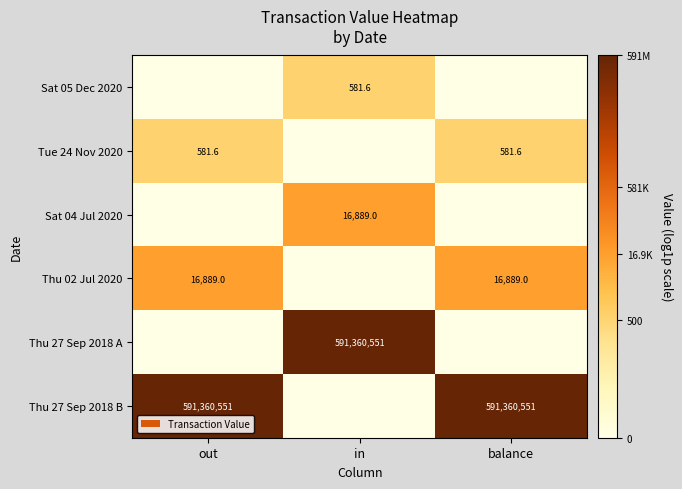

Is it true that Sat 05 Dec 2020 equals 581.6 at in?

True